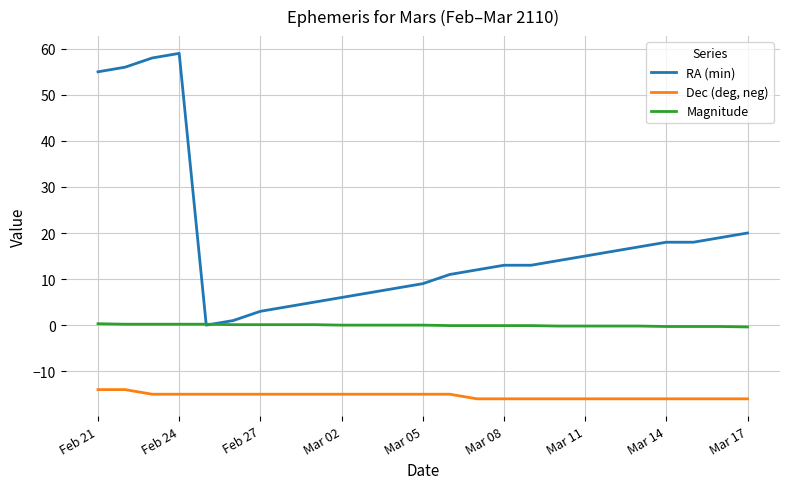

What are all the series names shown in the legend?

RA (min), Dec (deg, neg), Magnitude